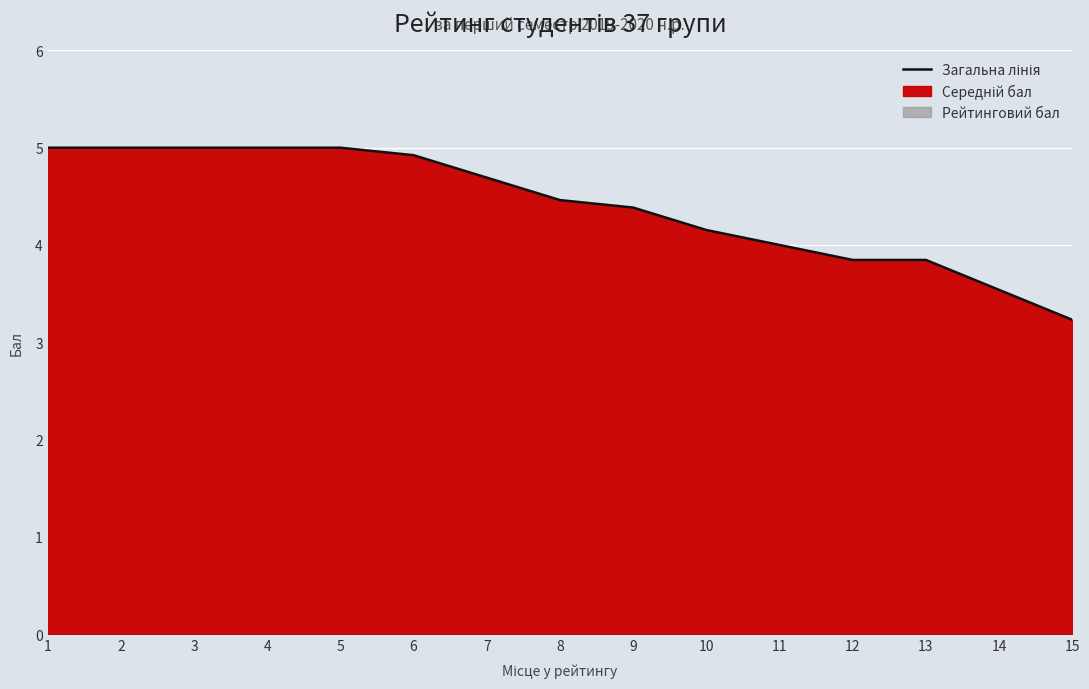

At which label is the value closest to 4?

11